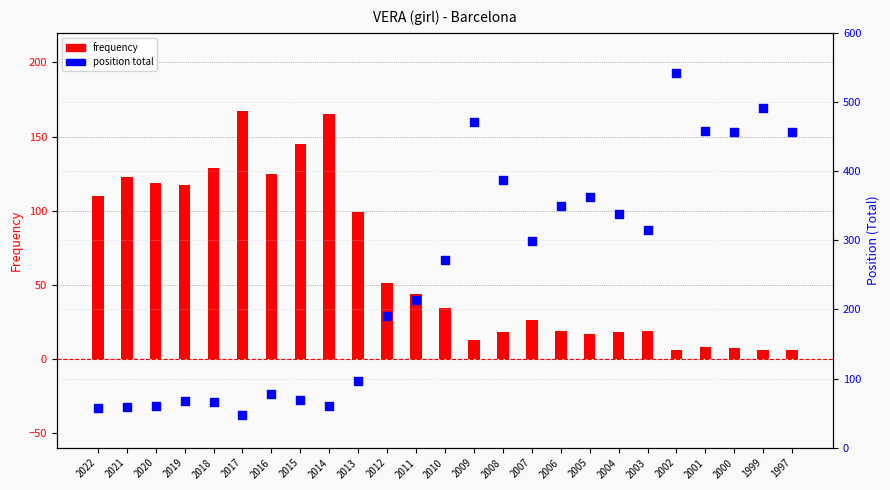

What are all the series names shown in the legend?

frequency, position total